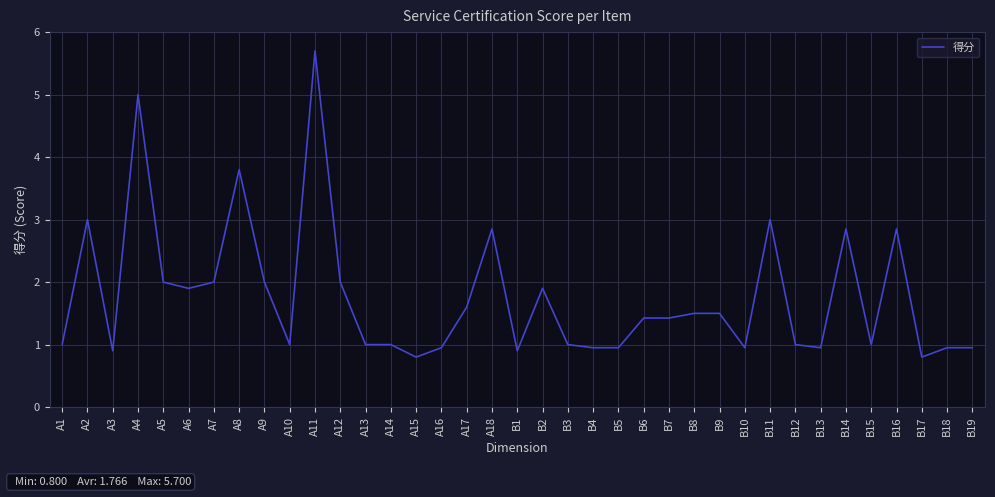

What is the greatest value displayed?

5.7